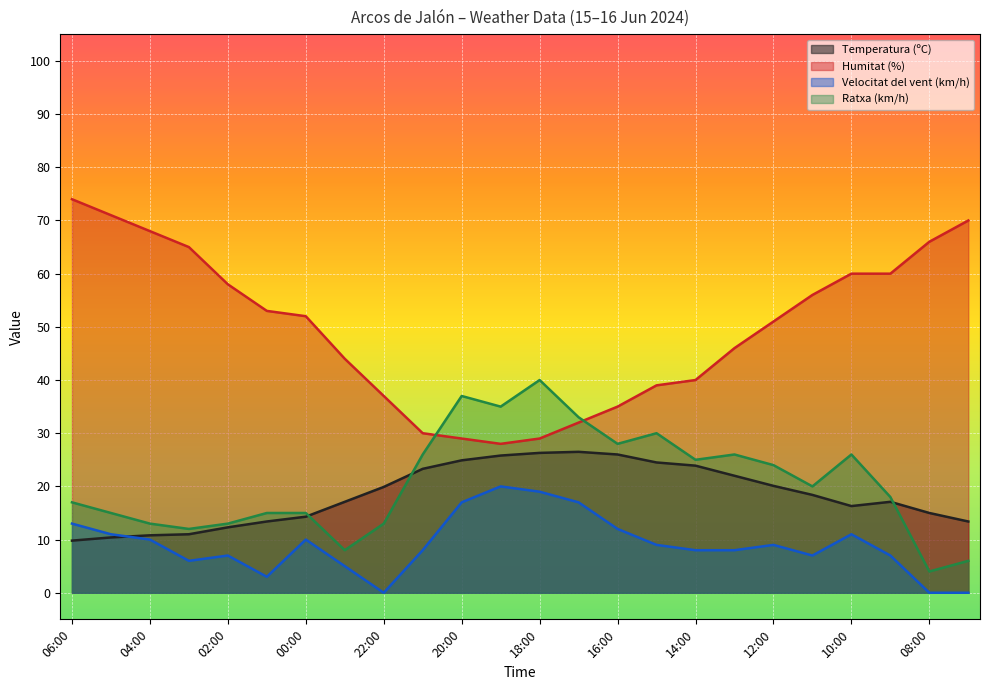

How many lines are shown in the chart?

4